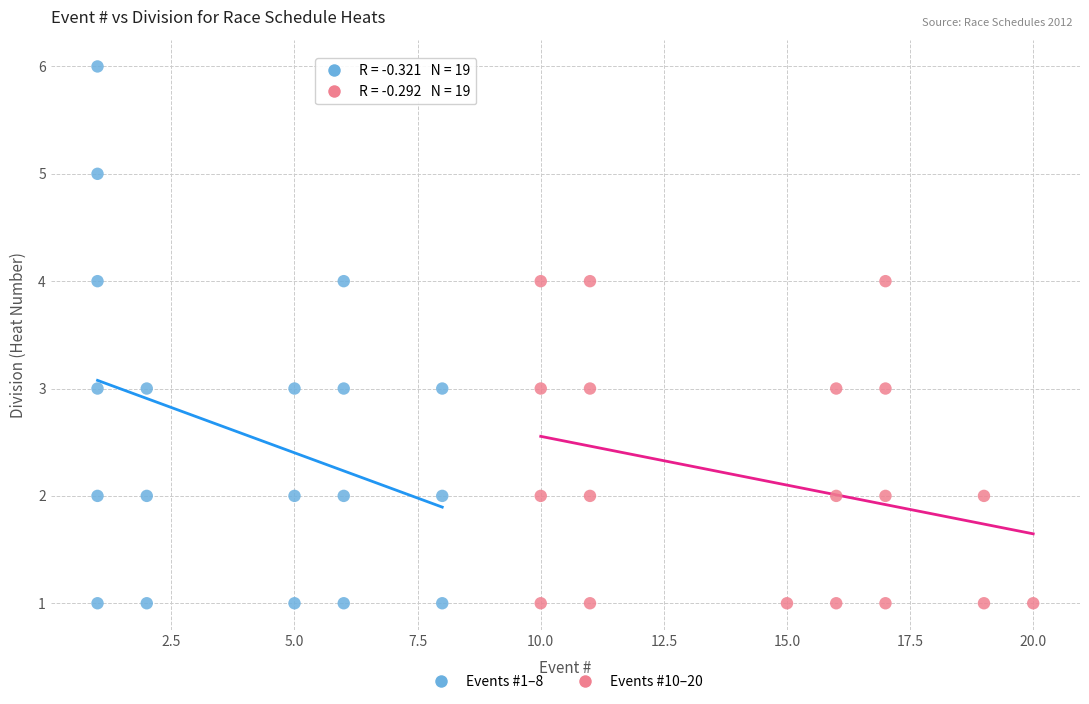

Which series has the largest Y range (max minus min)?

Events #1–8